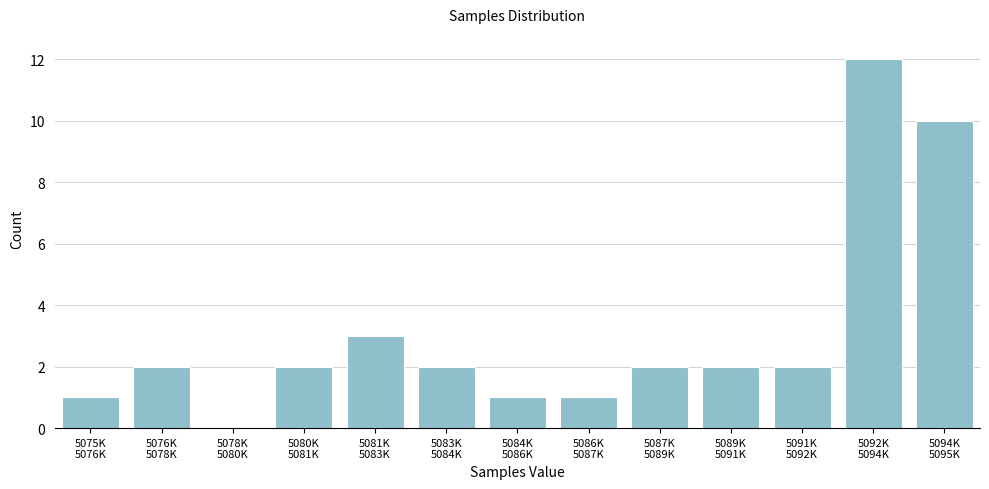

What is the greatest value displayed?

12